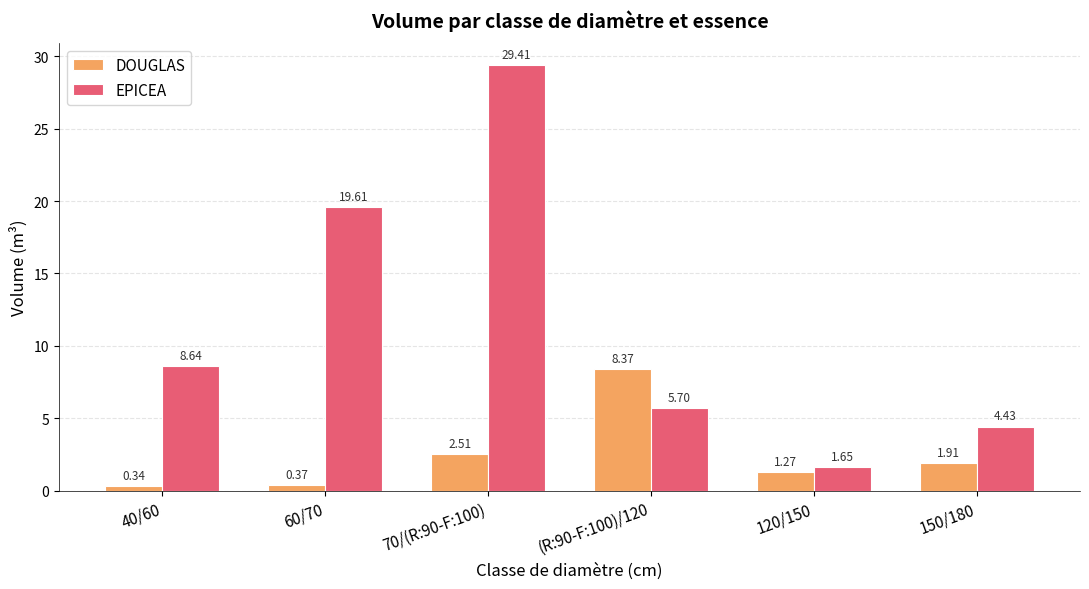

What is the difference between the maximum and minimum values in the EPICEA series?

27.8